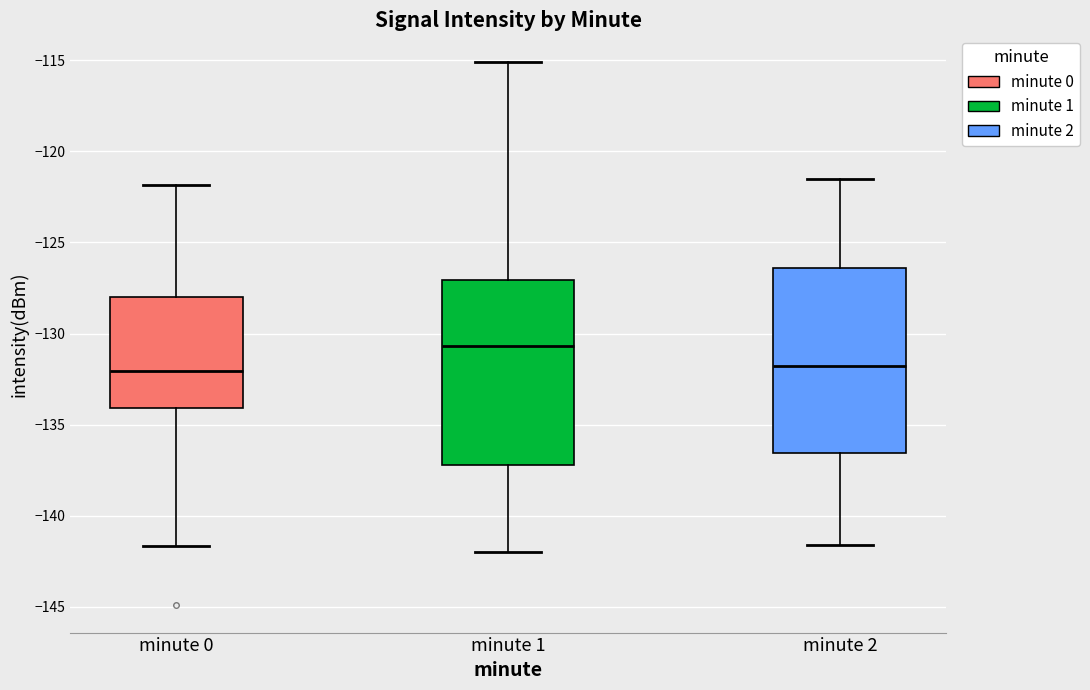

Reading left to right, transcribe this box plot: for each box, give where its median line is, the range the box spans, and where its two whiskers end, as read against the y-axis. The values are not printed on the chart, so give them approximately, as read against the axis.

minute 0: median -132.0, box -134.0 to -128.0, whiskers -141.5 to -122.0
minute 1: median -130.5, box -137.0 to -127.0, whiskers -142.0 to -115.0
minute 2: median -132.0, box -136.5 to -126.5, whiskers -141.5 to -121.5